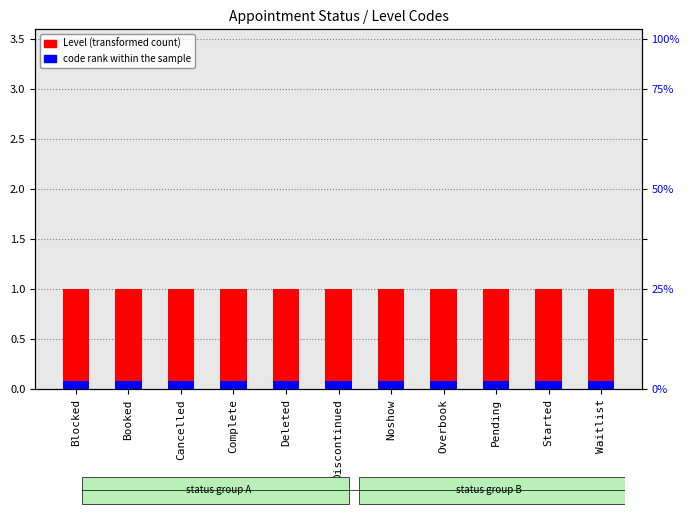

What is the minimum value shown in the chart?

0.1